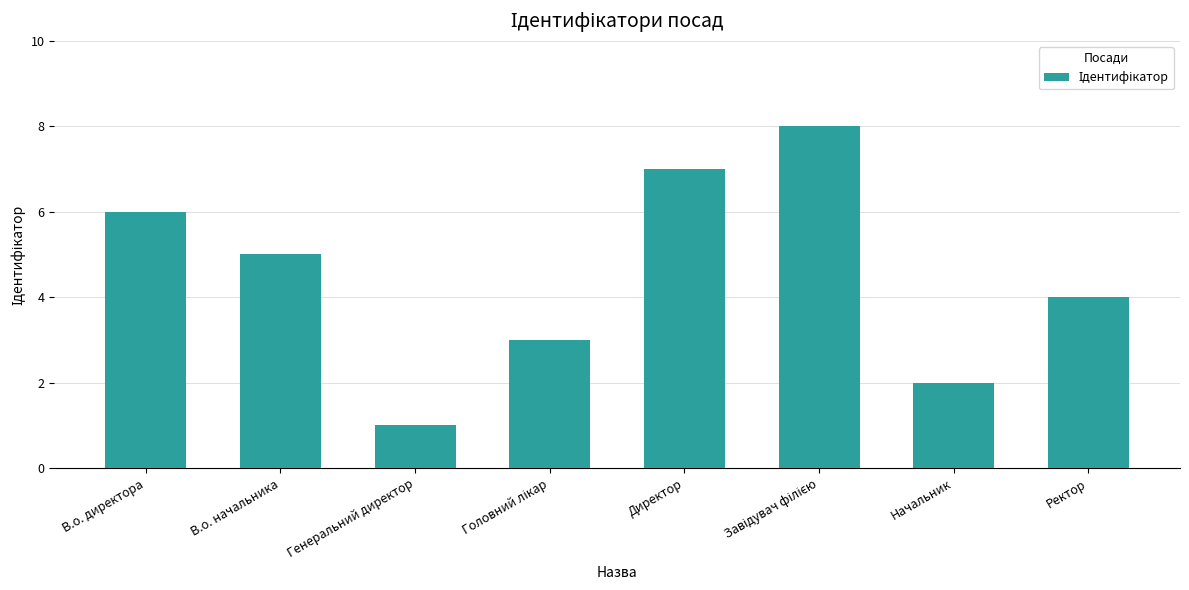

How many bars are there in total?

8